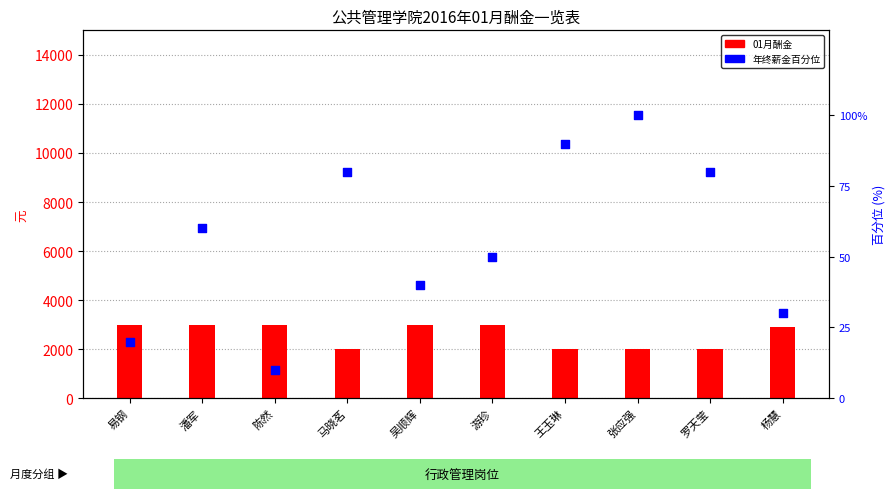

What are all the series names shown in the legend?

01月酬金, 年终薪金百分位